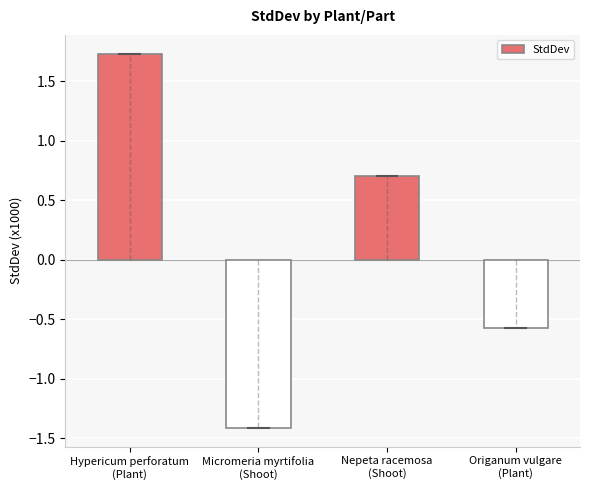

What is the label of the 2nd bar from the right?

Nepeta racemosa
(Shoot)